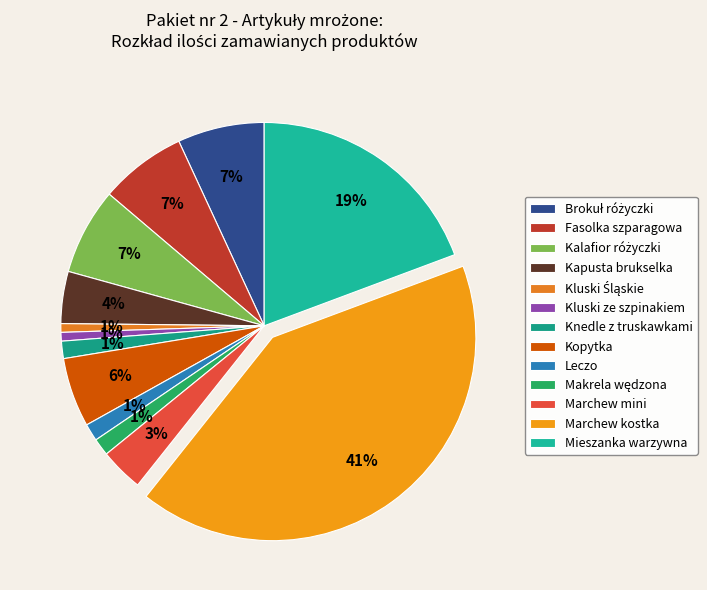

Is it true that Makrela wędzona is 1% of the pie?

True